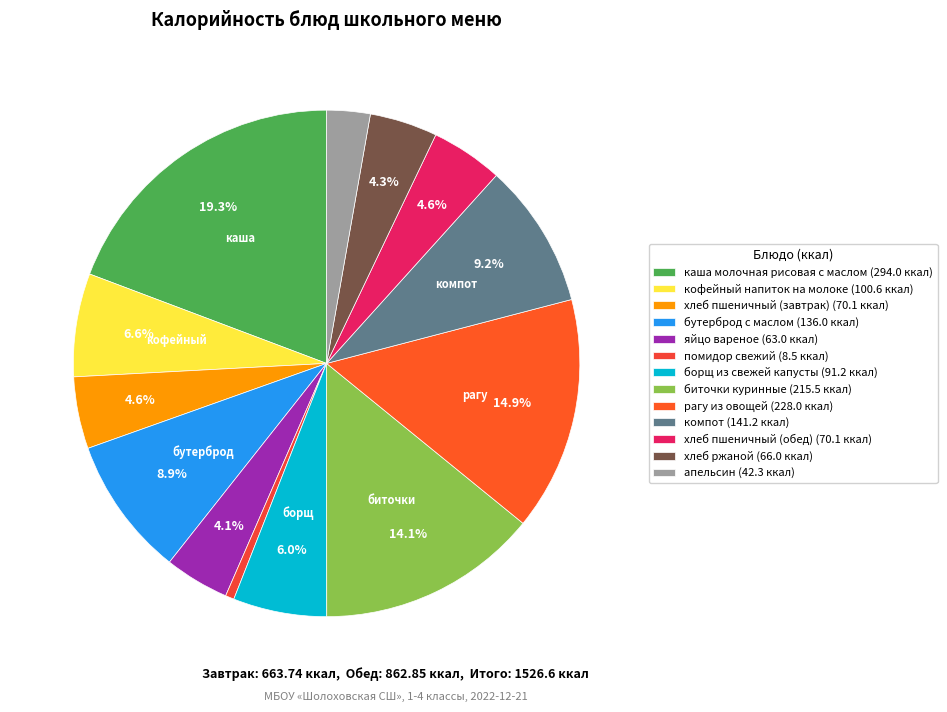

Count the number of slices in the pie.

13